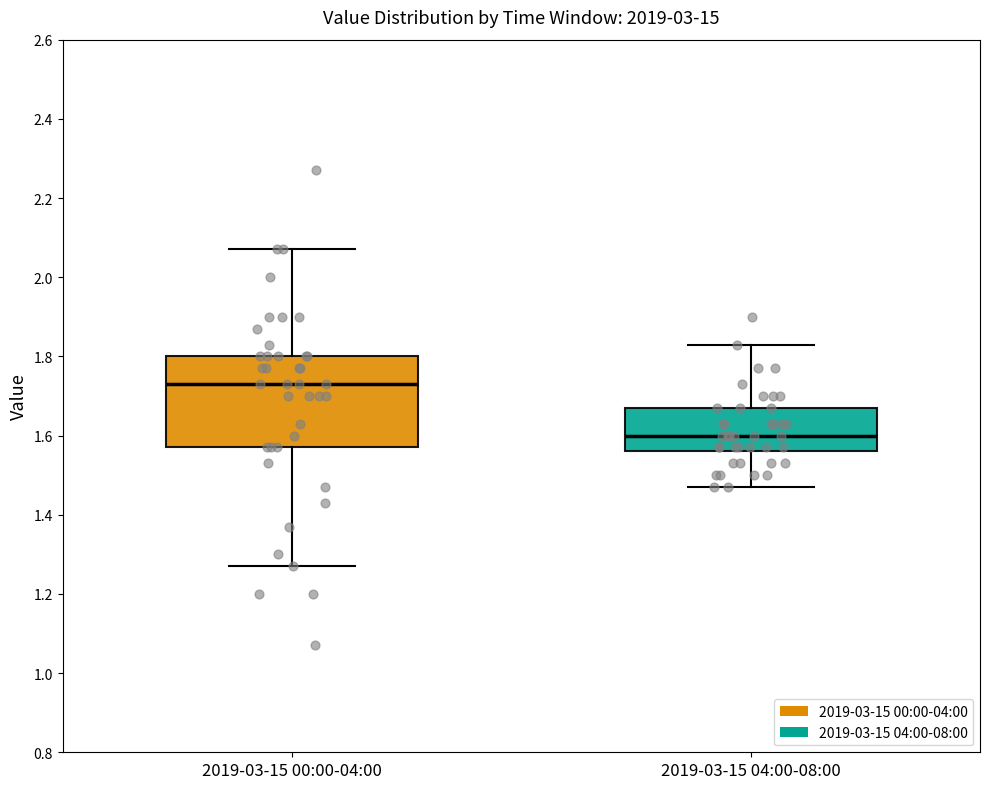

Reading left to right, transcribe this box plot: for each box, give where its median line is, the range the box spans, and where its two whiskers end, as read against the y-axis. The values are not printed on the chart, so give them approximately, as read against the axis.

2019-03-15 00:00-04:00: median 1.74, box 1.58 to 1.80, whiskers 1.28 to 2.08
2019-03-15 04:00-08:00: median 1.60, box 1.56 to 1.68, whiskers 1.48 to 1.84